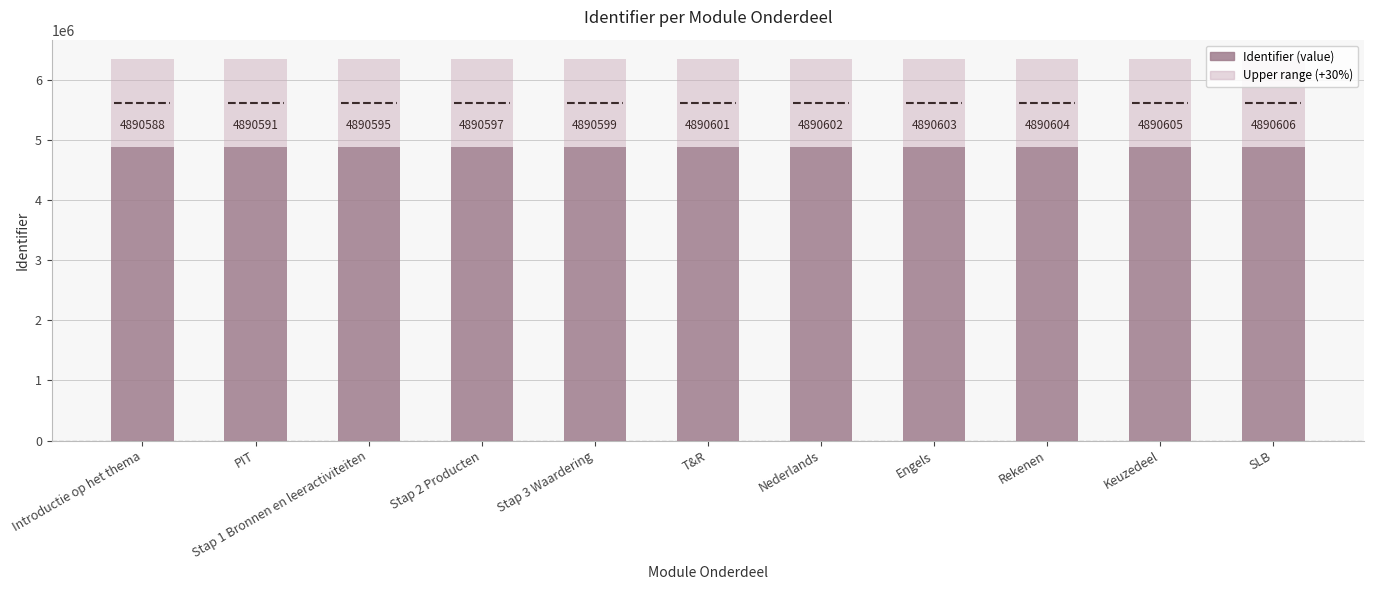

What is the label of the 6th bar from the left?

T&R